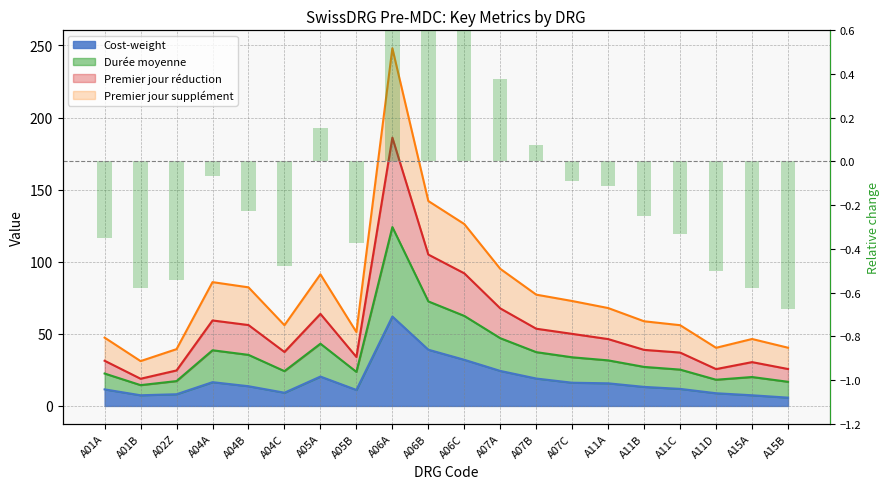

What is the difference between the values at A05B and A11D?

0.1